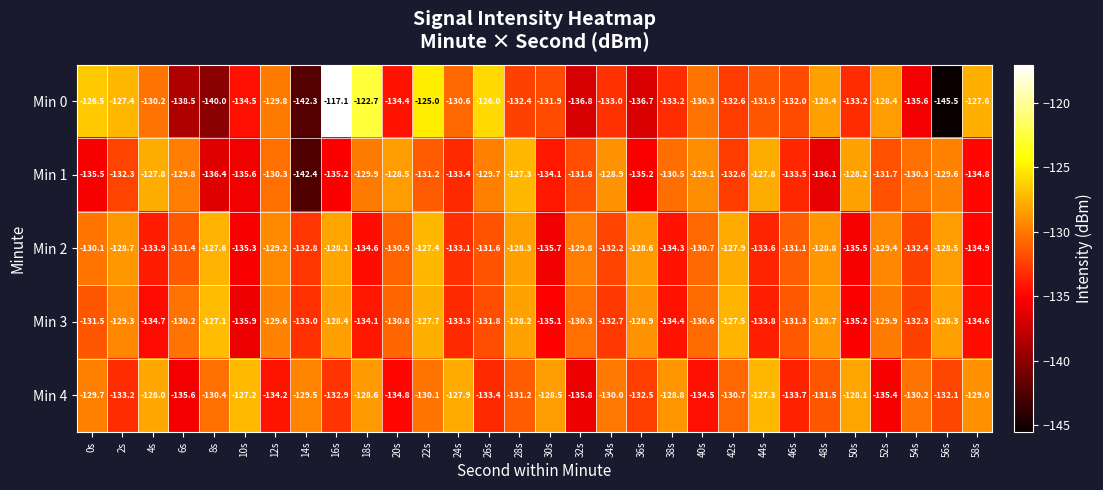

Read the Min 0 value at 58s.

-127.6